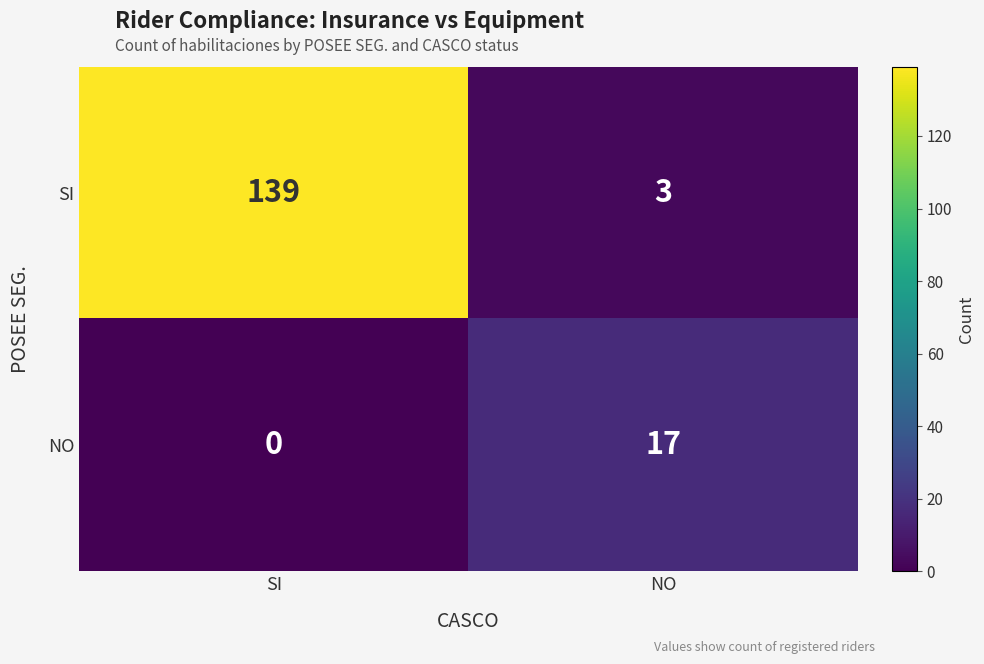

Which series has the largest total across all categories?

SI